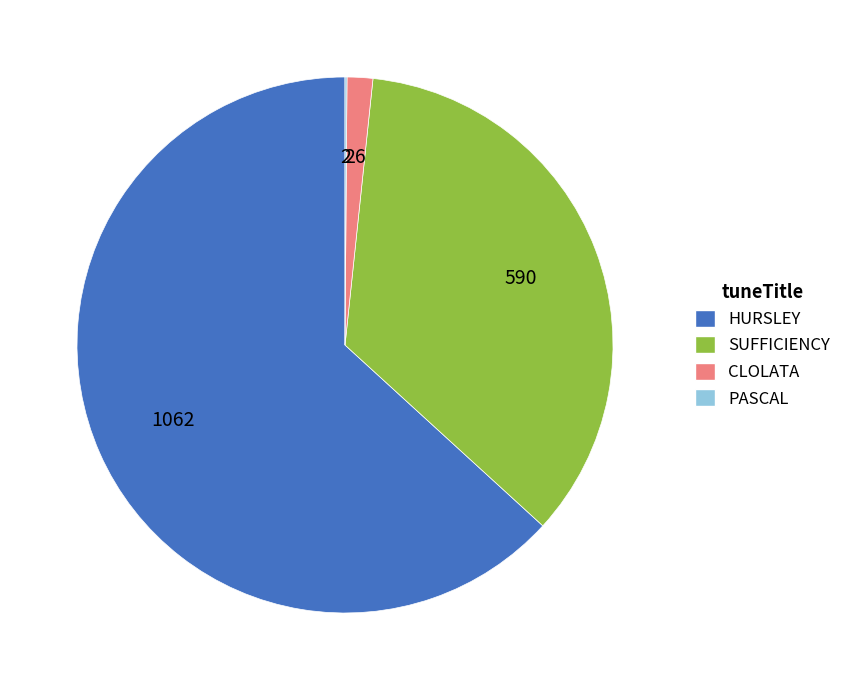

What is the ratio of the value at SUFFICIENCY to the value at CLOLATA?

22.7